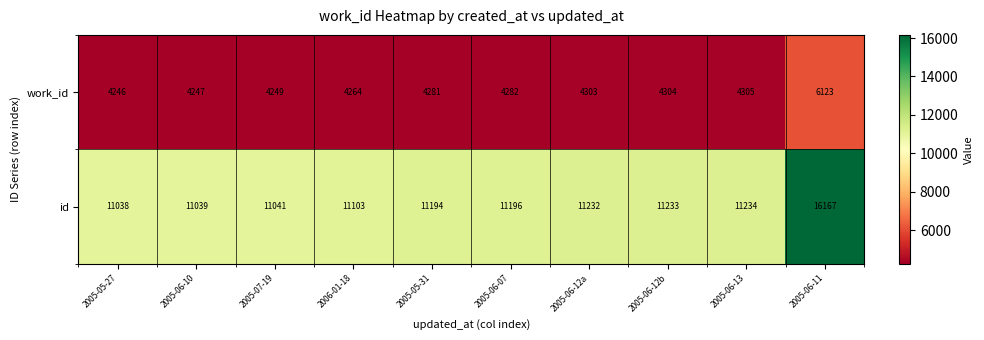

True or false: work_id has a value of 7596 at 2006-01-18.

False